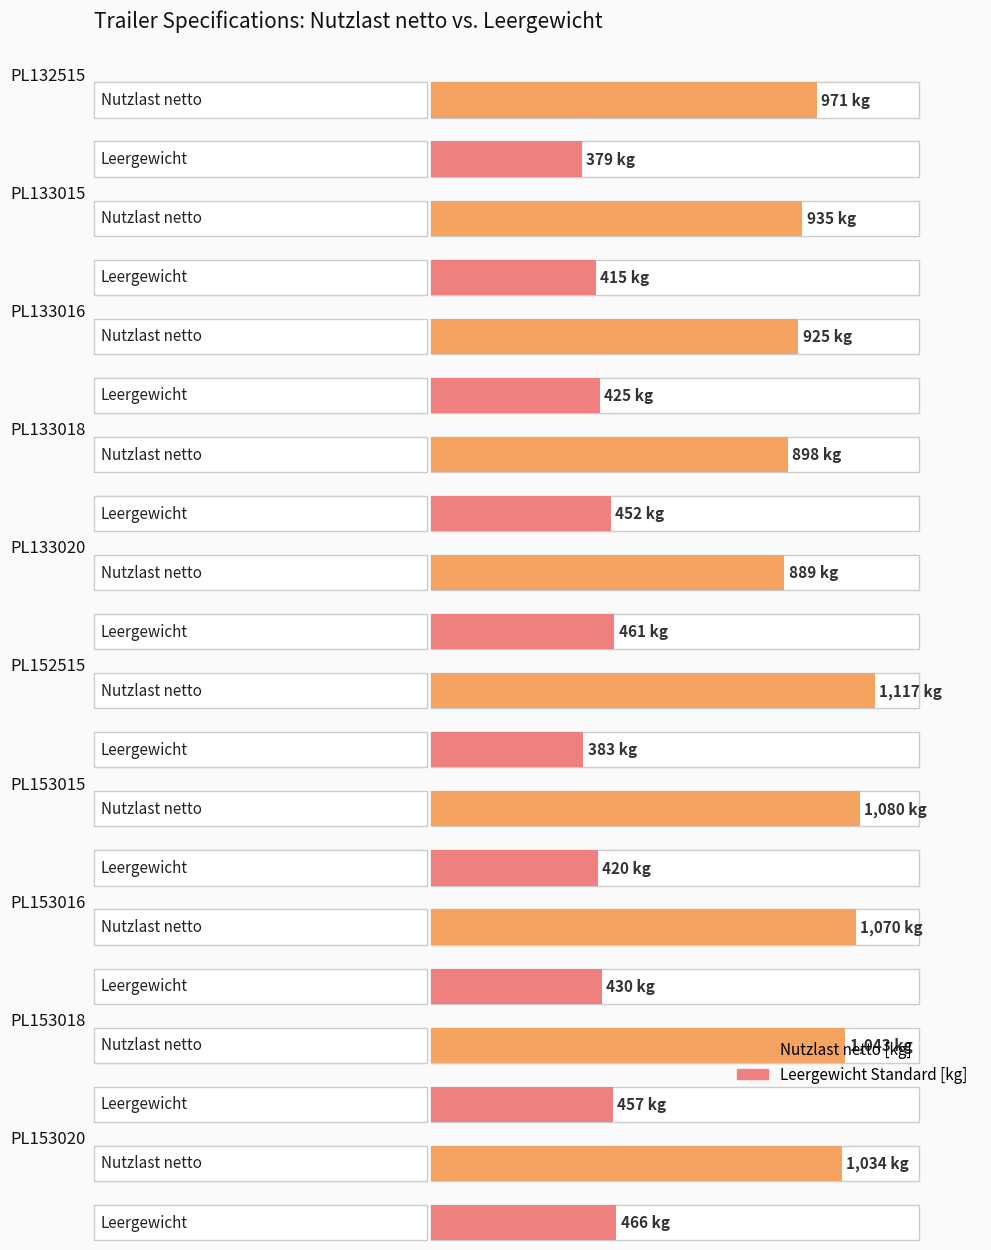

Which series changed the most between PL133020 and PL153020?

Nutzlast netto [kg]